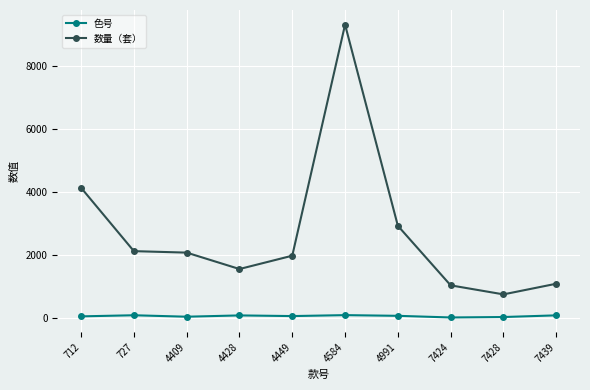

True or false: 数量（套） and 色号 cross at least once.

False